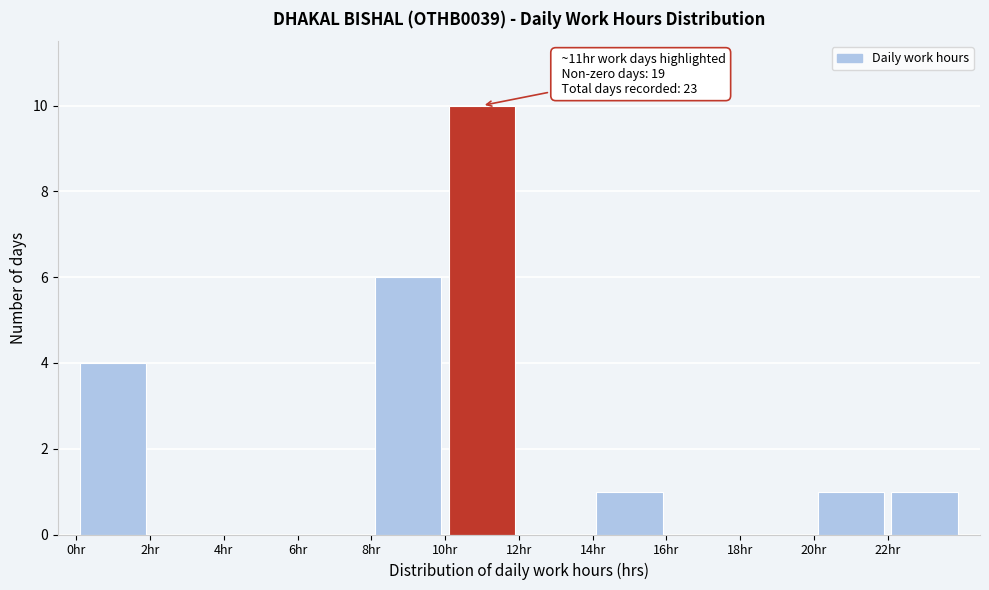

Which range on the x-axis has the tallest bar?

10 to 12